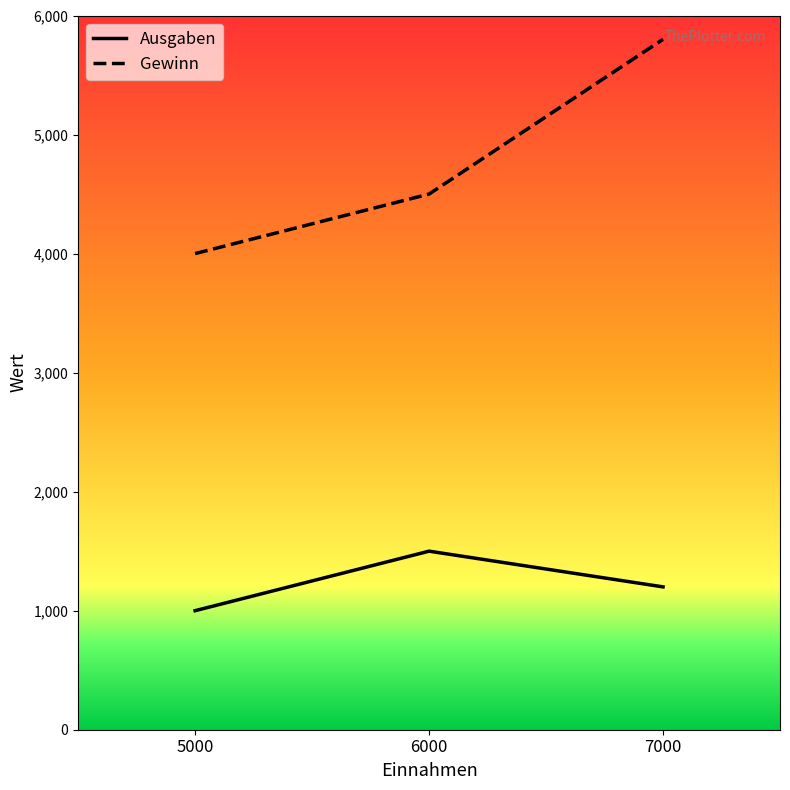

Is it true that Ausgaben equals 336 at 7000?

False